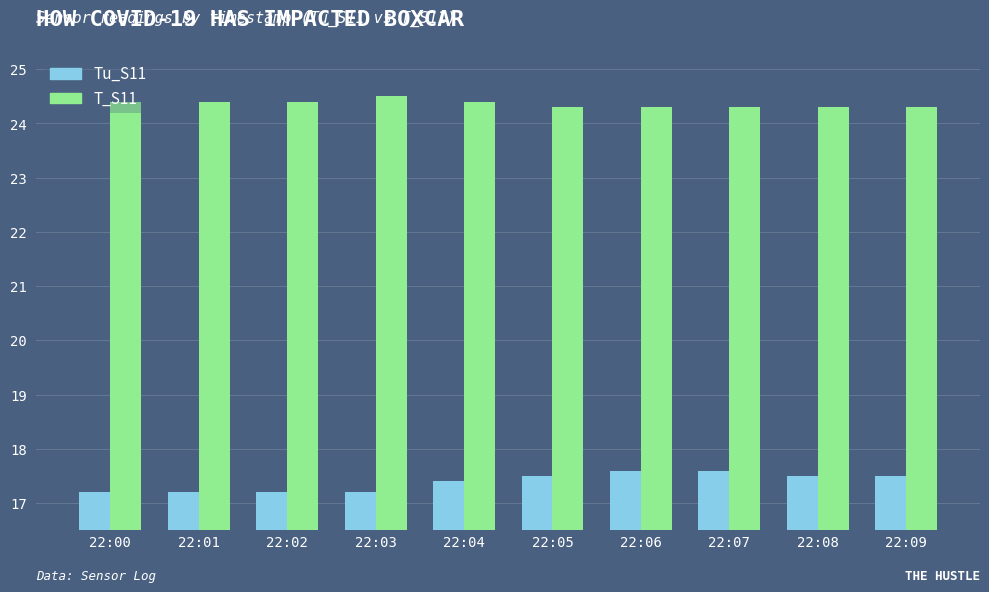

Reading right to left, what are all the values shown in this chart?

Tu_S11: 22:09=17.5	22:08=17.5	22:07=17.6	22:06=17.6	22:05=17.5	22:04=17.4	22:03=17.2	22:02=17.2	22:01=17.2	22:00=17.2
T_S11: 22:09=24.3	22:08=24.3	22:07=24.3	22:06=24.3	22:05=24.3	22:04=24.4	22:03=24.5	22:02=24.4	22:01=24.4	22:00=24.4